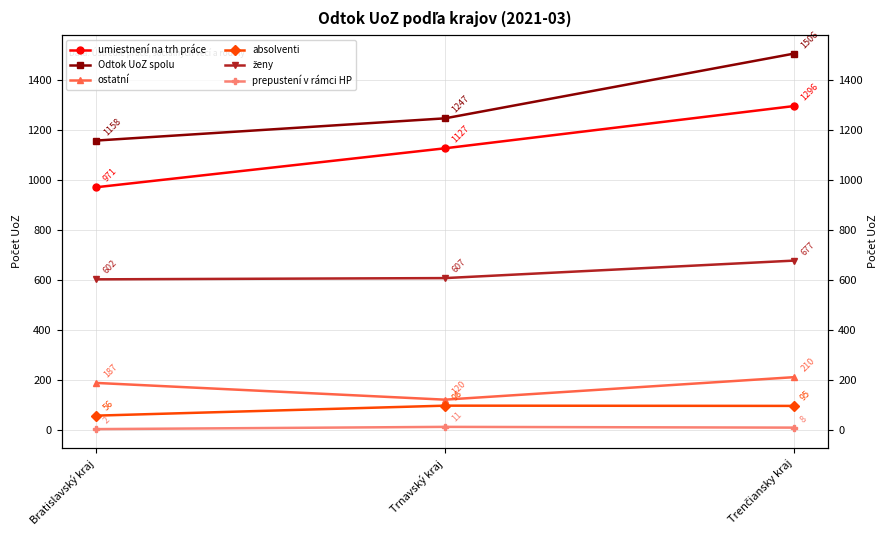

Where is absolventi nearest to the value 76?

Trenčiansky kraj